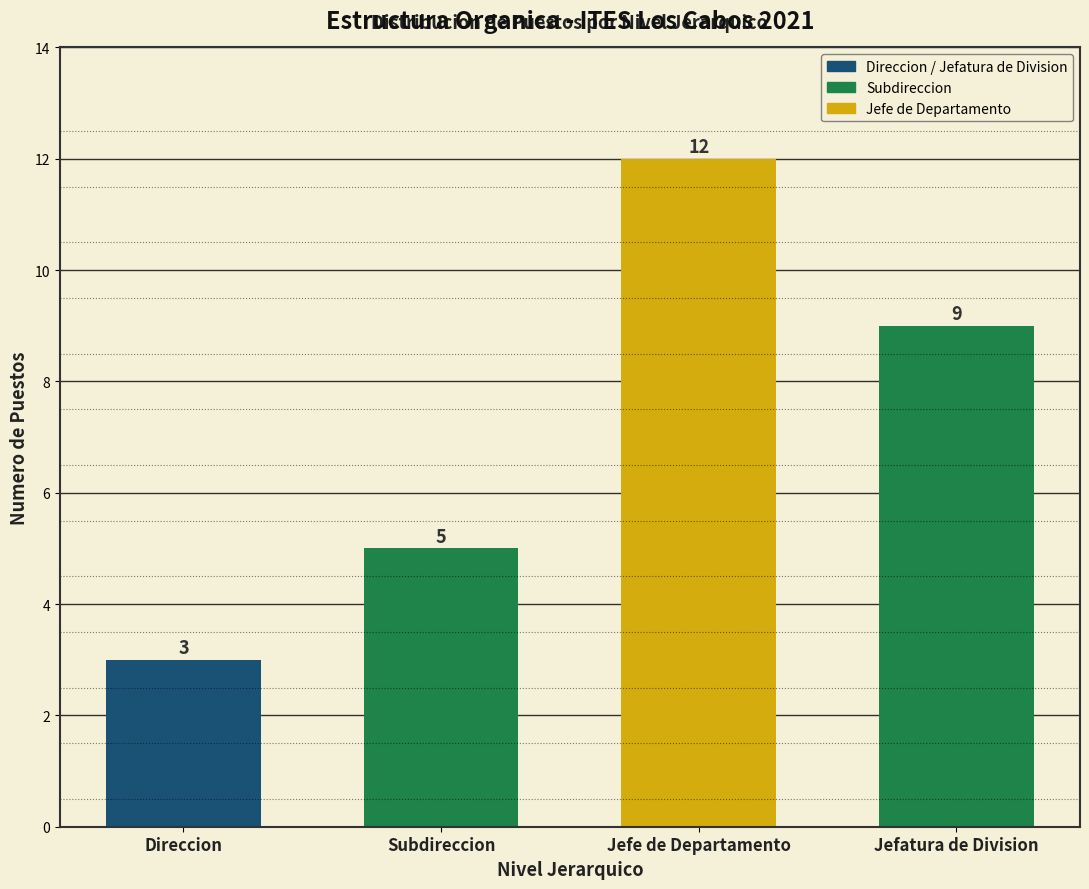

Reading left to right, list all the values displayed in this chart.

3	5	12	9